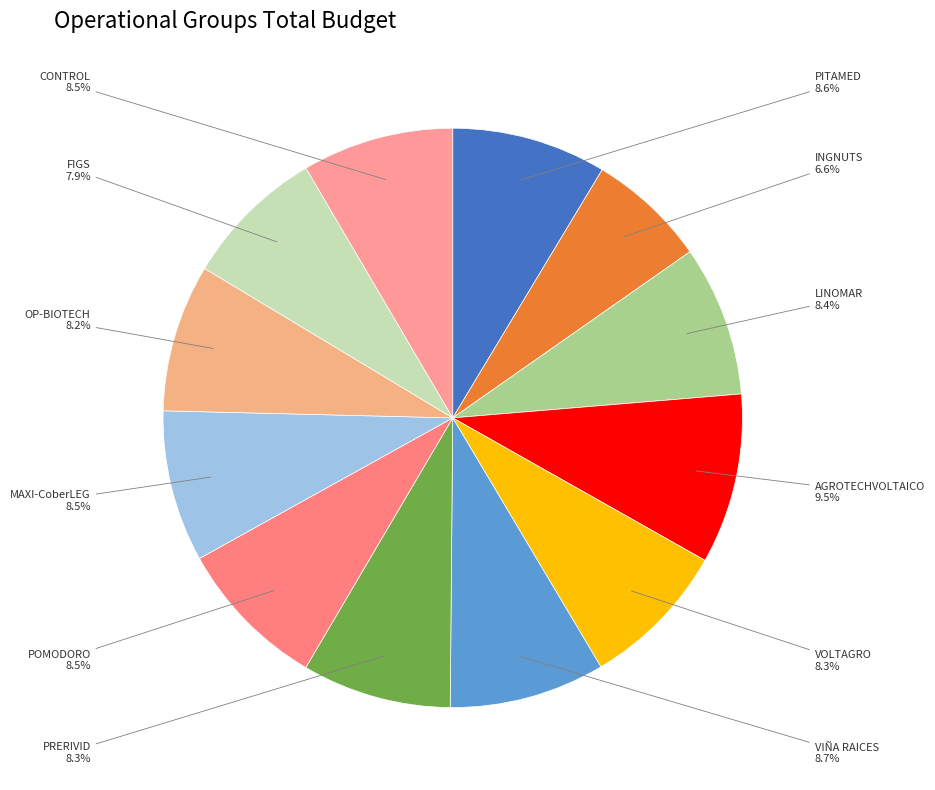

Is it true that VIÑA RAICES is 17% of the pie?

False